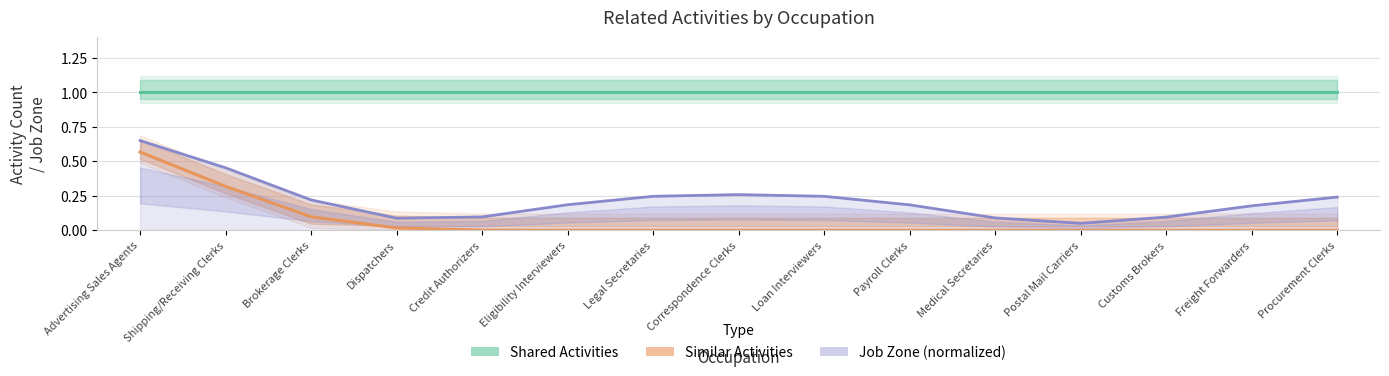

True or false: Job Zone (normalized) and Shared Activities cross at least once.

False